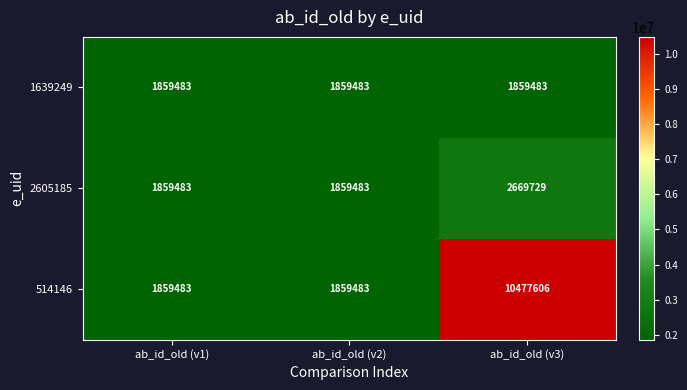

Reading right to left, list all the values displayed in this chart.

1639249: 1859483	1859483	1859483
2605185: 2669729	1859483	1859483
514146: 10477606	1859483	1859483